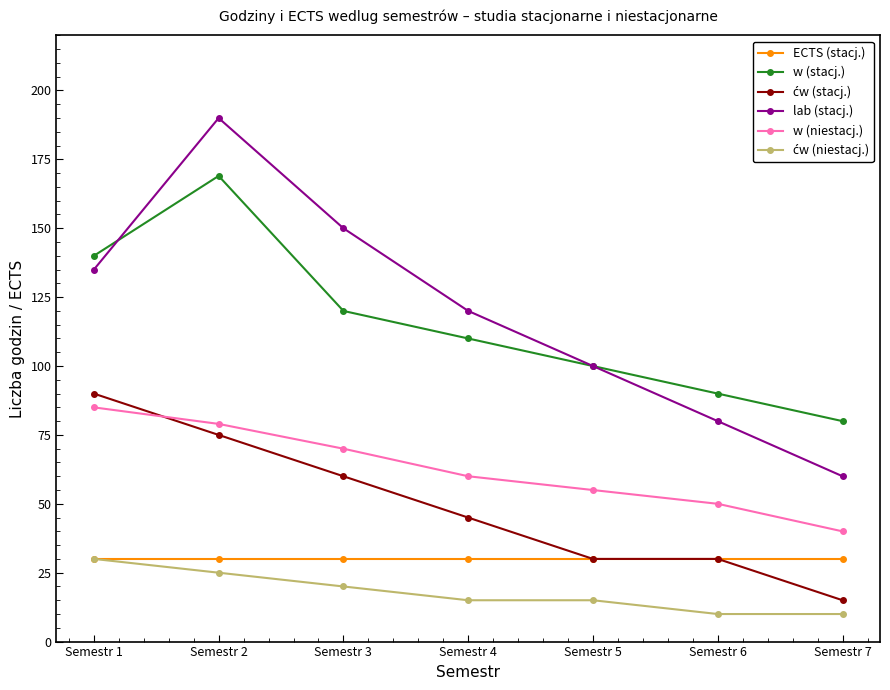

Rank the categories by lab (stacj.) value from highest to lowest.

Semestr 2, Semestr 3, Semestr 1, Semestr 4, Semestr 5, Semestr 6, Semestr 7